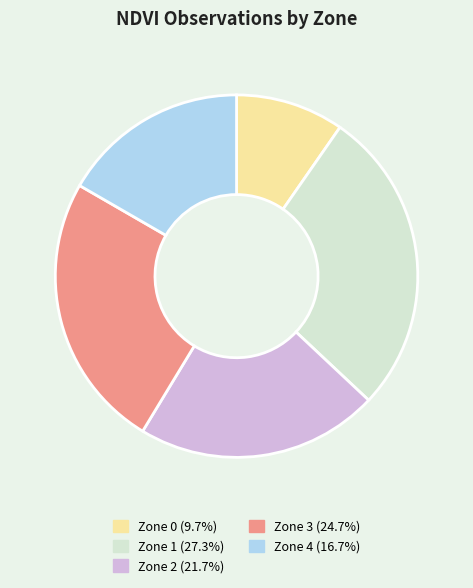

Count the number of slices in the pie.

5